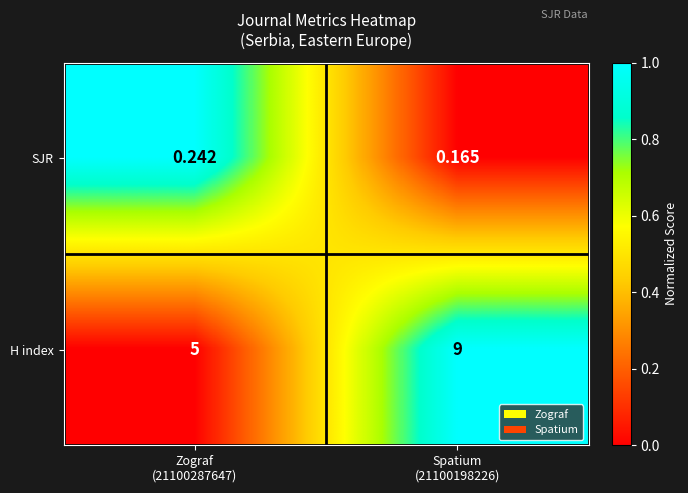

List the series in order of their overall mean, highest first.

H index, SJR